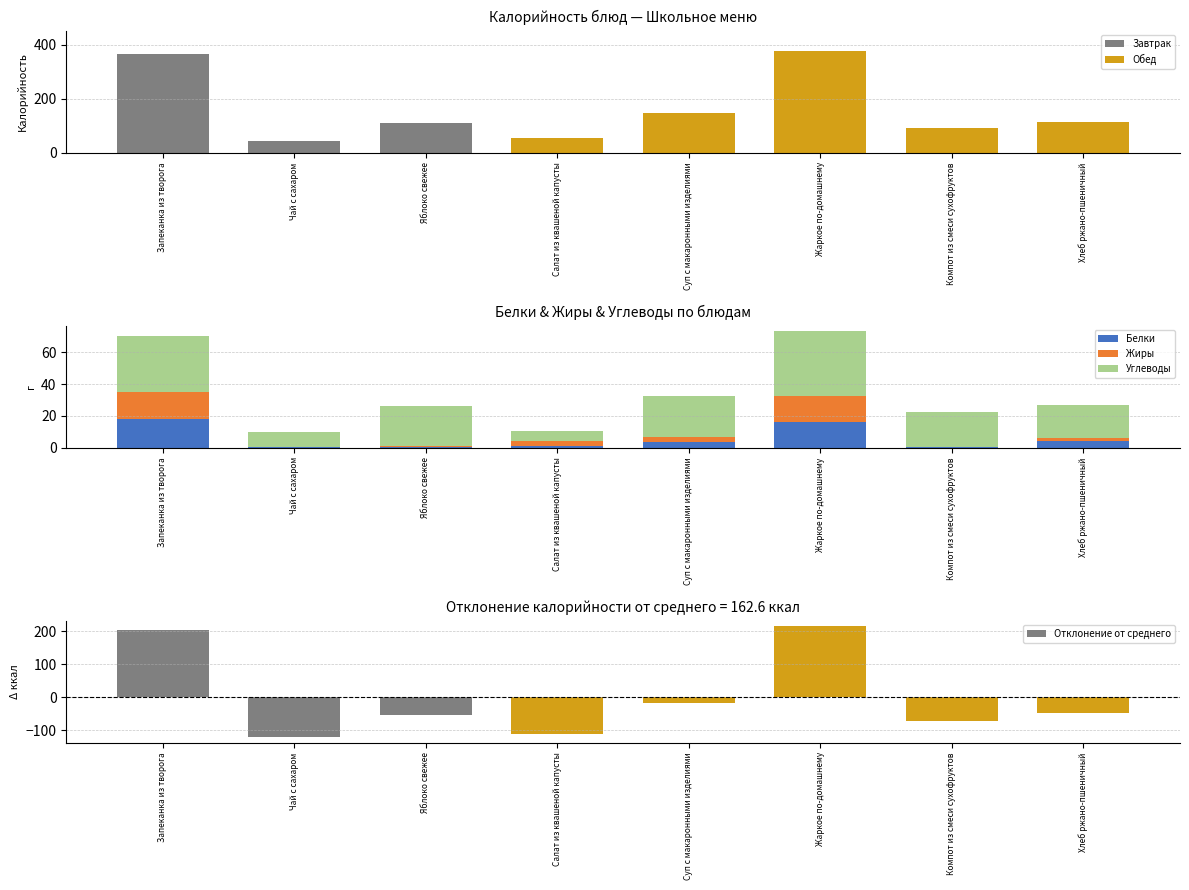

Where is Жиры nearest to the value 8?

Суп с макаронными изделиями